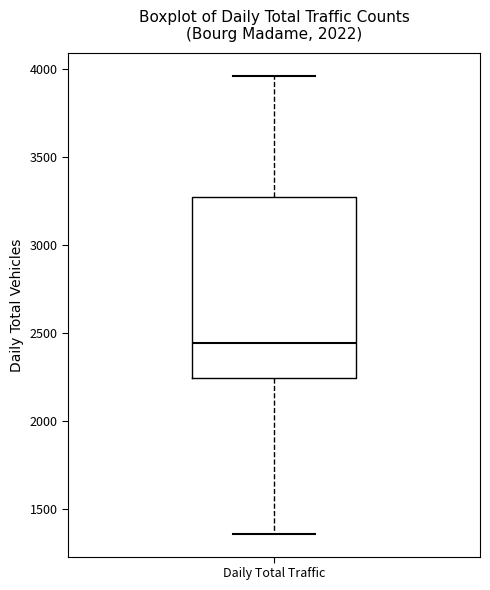

Transcribe this box plot: give where the median line is, the range the box spans, and where the two whiskers end, as read against the y-axis. The values are not printed on the chart, so give them approximately, as read against the axis.

median 2450, box 2250 to 3300, whiskers 1350 to 3950